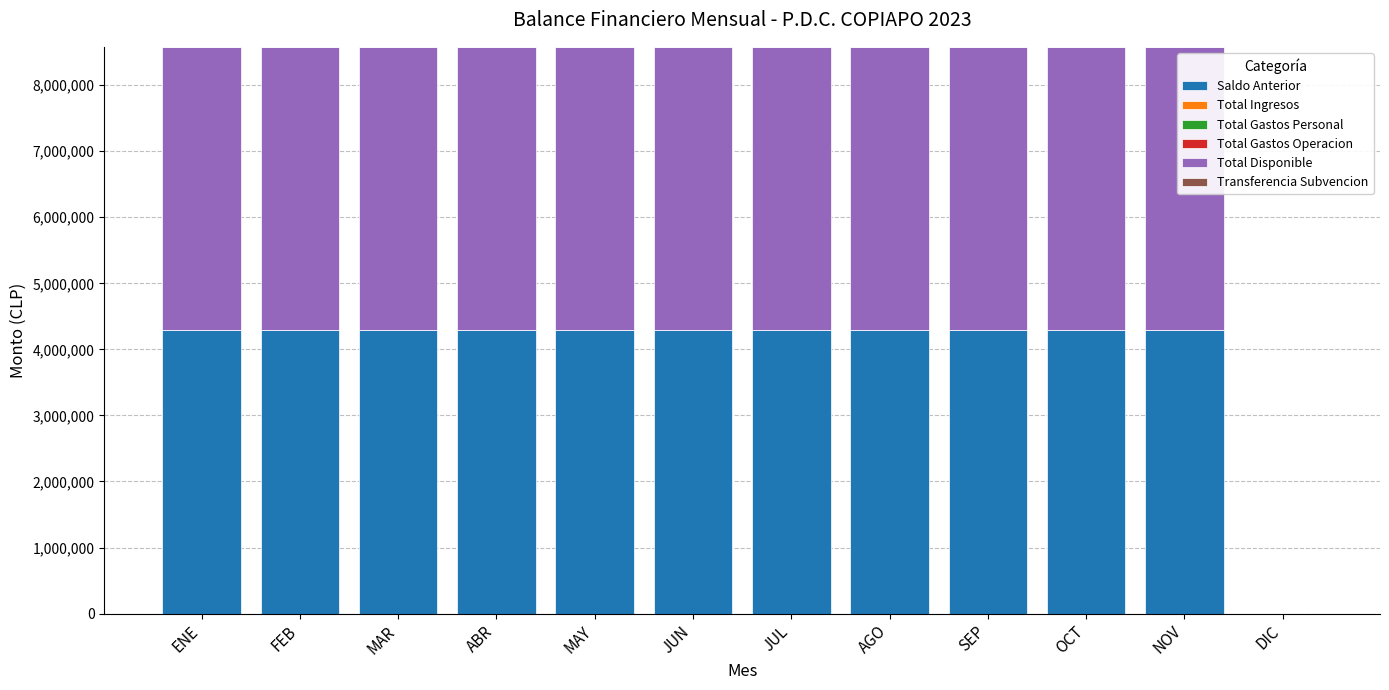

Reading right to left, what are the values for Saldo Anterior?

DIC=0	NOV=4289925	OCT=4289925	SEP=4289925	AGO=4289925	JUL=4289925	JUN=4289925	MAY=4289925	ABR=4289925	MAR=4289925	FEB=4289925	ENE=4289925